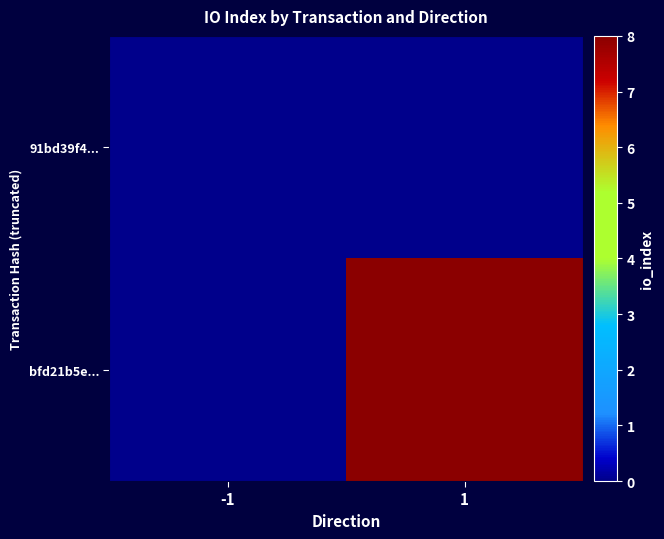

Reading left to right, transcribe all the data shown in this chart.

91bd39f4...: -1=0	1=0
bfd21b5e...: -1=0	1=8